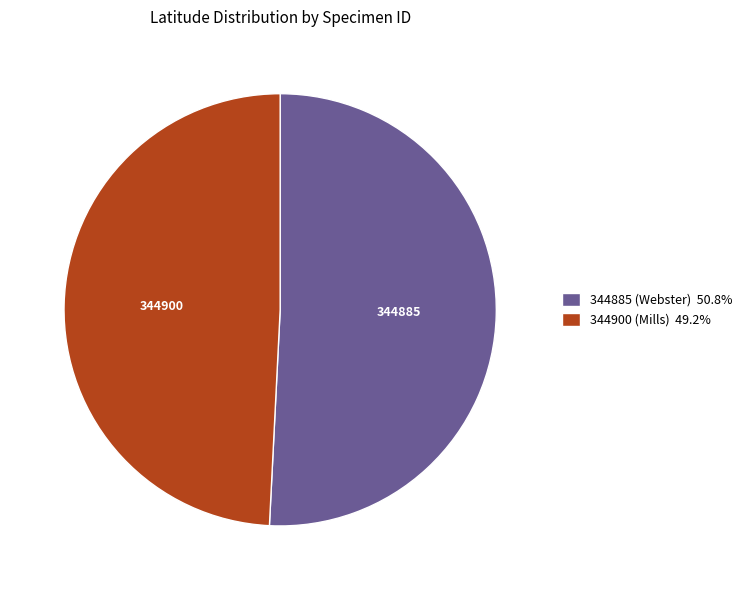

Is there a majority slice in this chart?

Yes